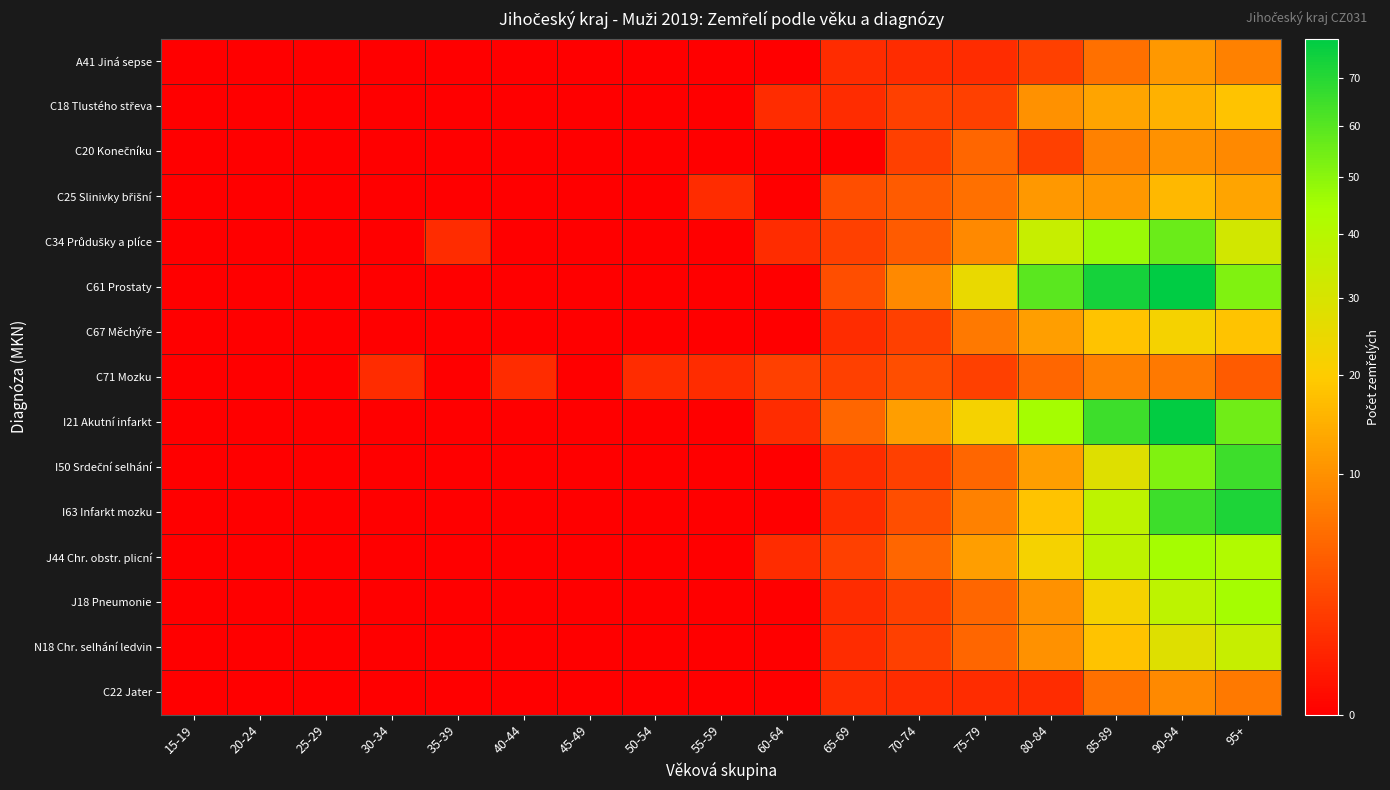

How many distinct data groups are displayed?

15